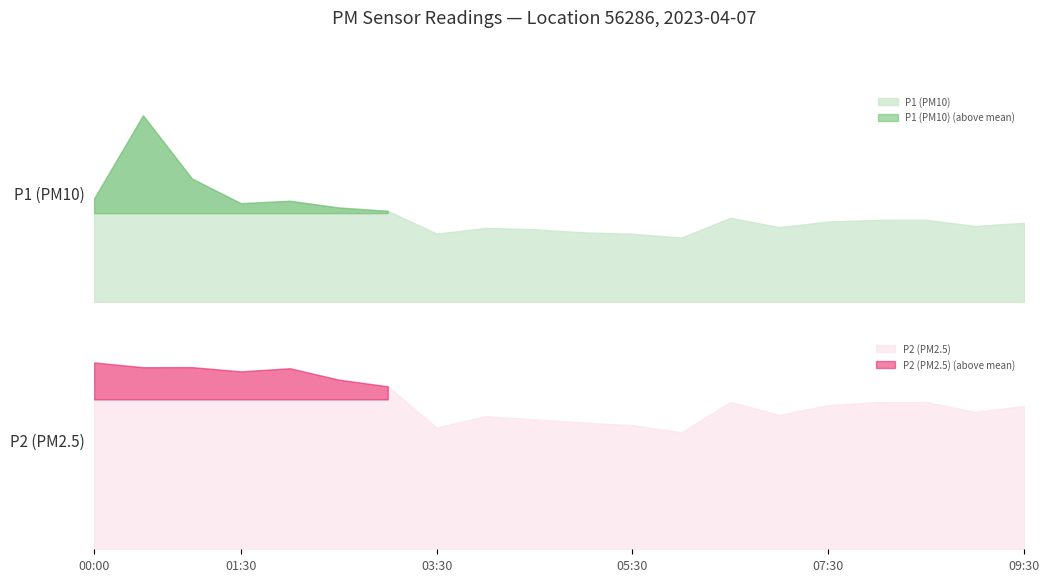

Where is P1 nearest to the value 58?

01:00